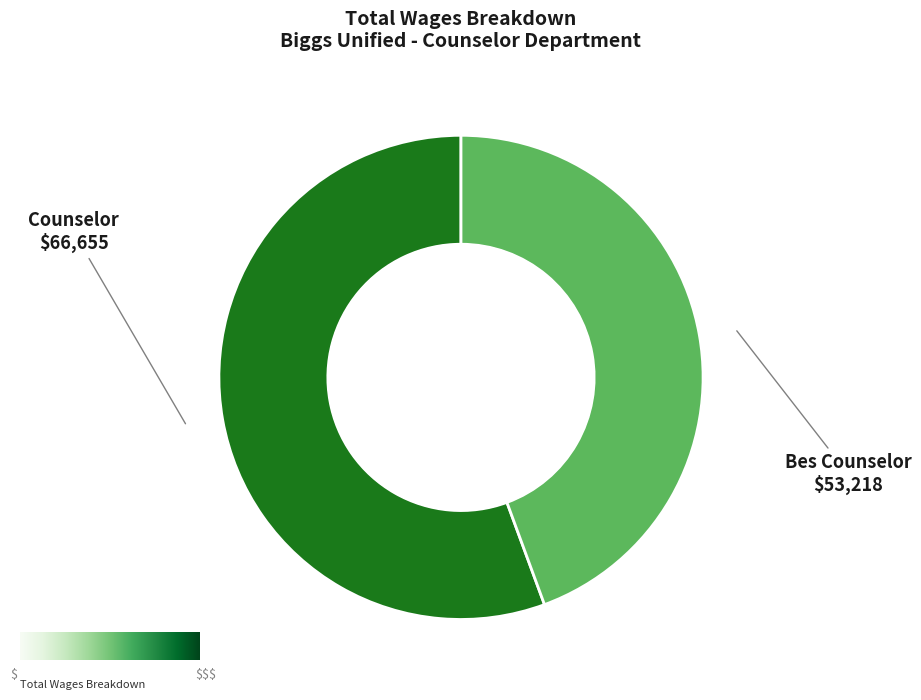

Which slice represents more than half of the pie?

Counselor